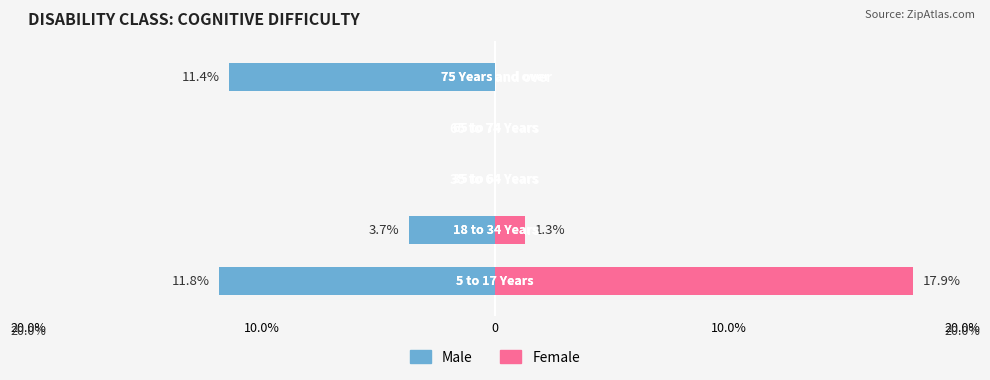

Reading right to left, transcribe all the data shown in this chart.

Male: -11.4	0.0	0.0	-3.7	-11.8
Female: 0.0	0.0	0.0	1.3	17.9